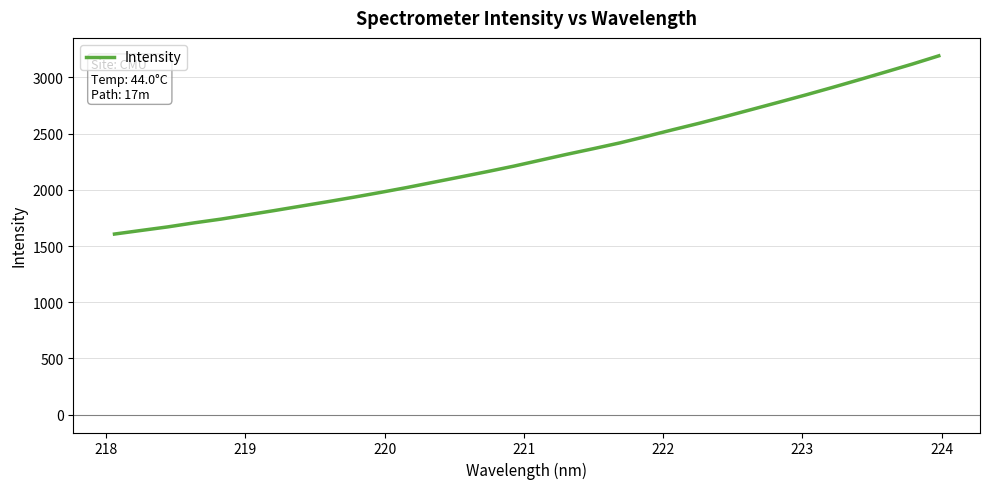

What is the minimum value shown in the chart?

1606.5